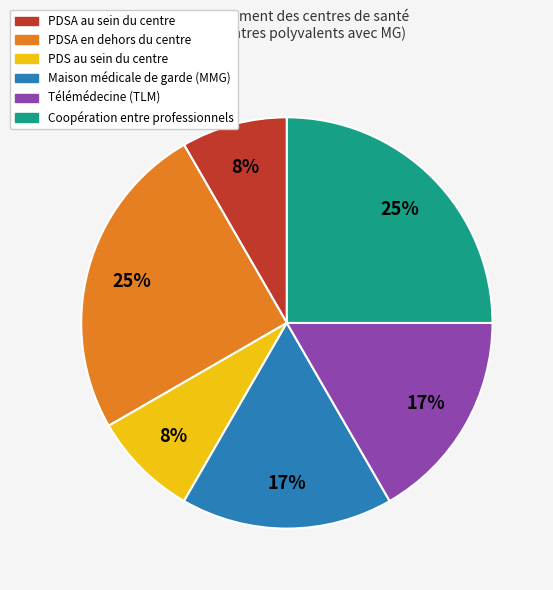

To the nearest percent, what is the difference between the largest and smallest slice percentages?

17%